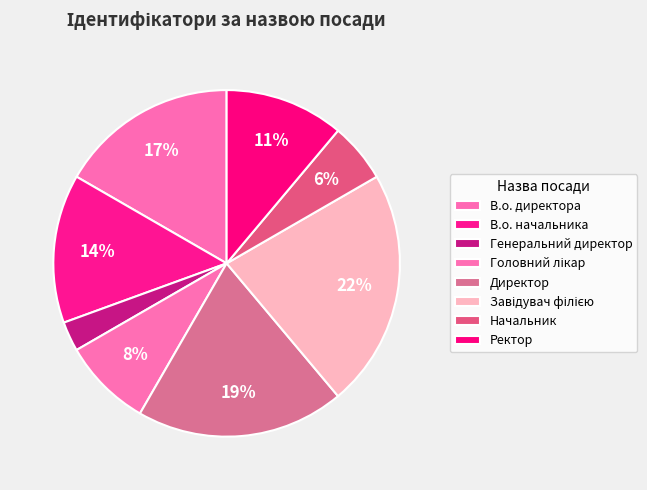

Count the number of slices in the pie.

8